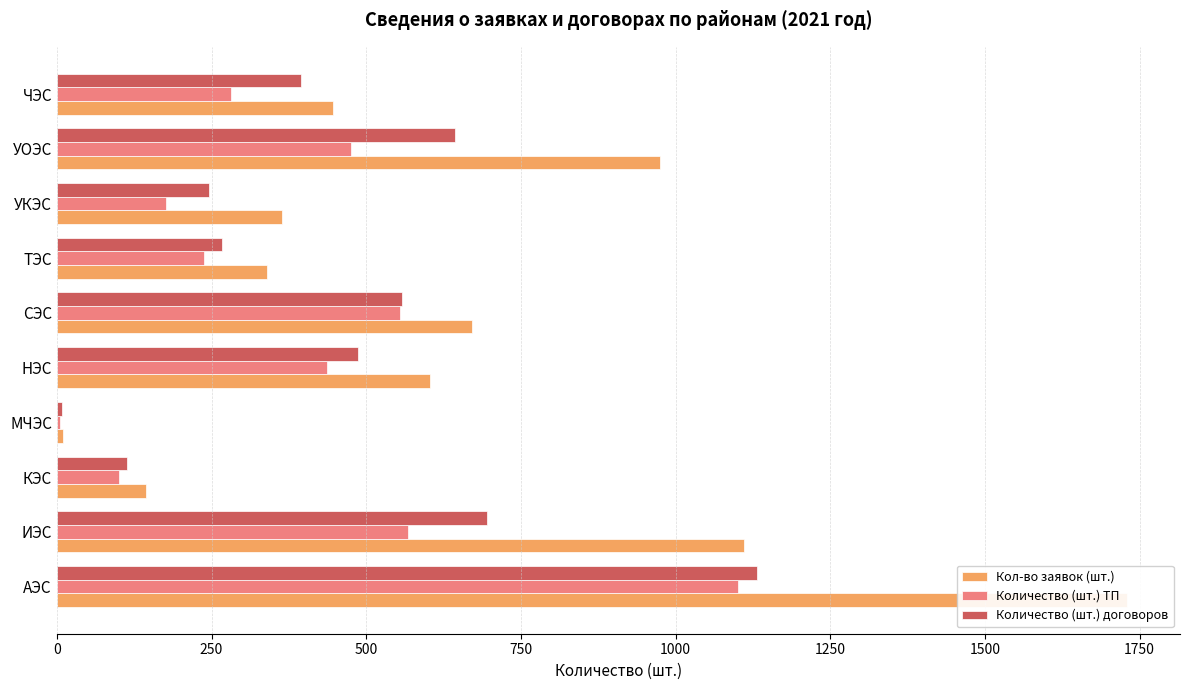

What is the difference between the second highest and second lowest values in the Количество (шт.) договоров series?

583